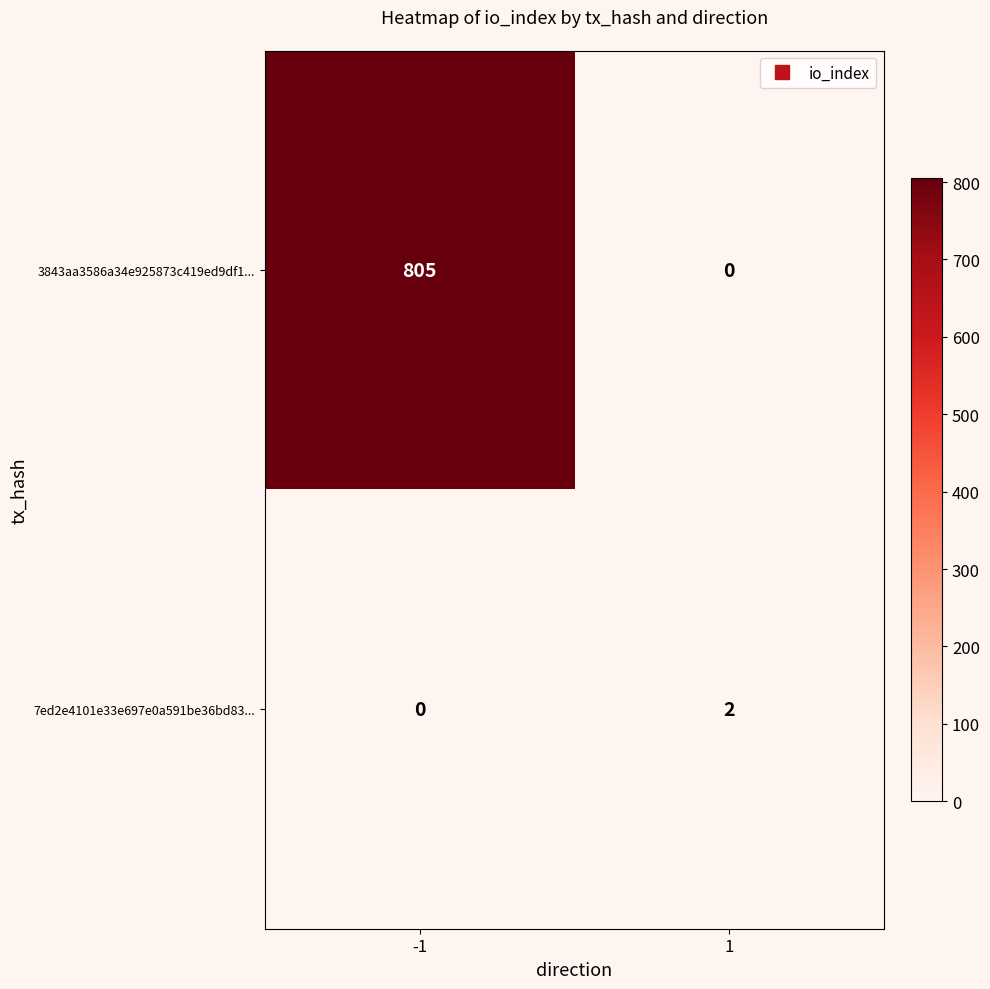

What is the difference between the maximum and minimum values in the 3843aa3586a34e925873c419ed9df1... series?

805